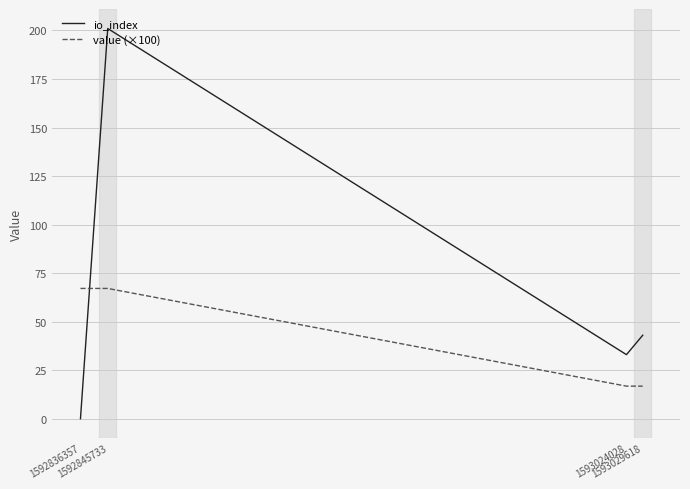

At which category does io_index reach its first local peak?

1592845733